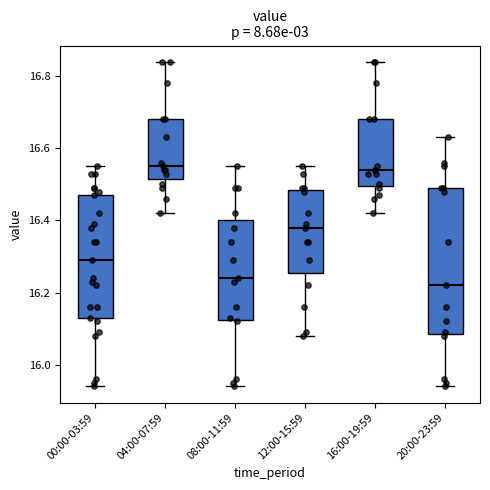

Reading left to right, transcribe this box plot: for each box, give where its median line is, the range the box spans, and where its two whiskers end, as read against the y-axis. The values are not printed on the chart, so give them approximately, as read against the axis.

00:00-03:59: median 16.30, box 16.14 to 16.48, whiskers 15.94 to 16.56
04:00-07:59: median 16.56, box 16.52 to 16.68, whiskers 16.42 to 16.84
08:00-11:59: median 16.24, box 16.12 to 16.40, whiskers 15.94 to 16.56
12:00-15:59: median 16.38, box 16.26 to 16.48, whiskers 16.08 to 16.56
16:00-19:59: median 16.54, box 16.50 to 16.68, whiskers 16.42 to 16.84
20:00-23:59: median 16.22, box 16.08 to 16.50, whiskers 15.94 to 16.64